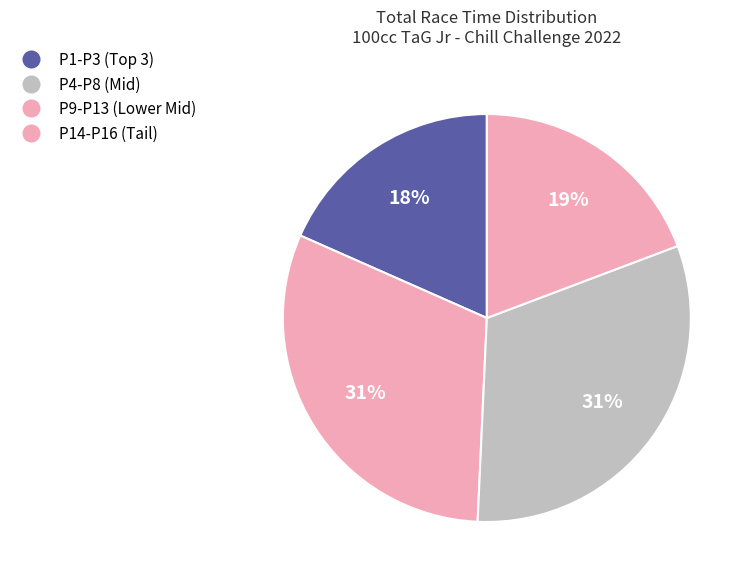

Count the number of slices in the pie.

4